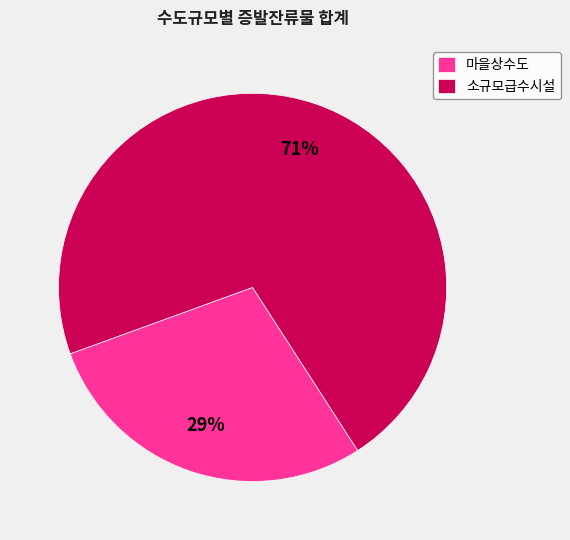

To the nearest percent, what percentage of the pie is 소규모급수시설?

71%